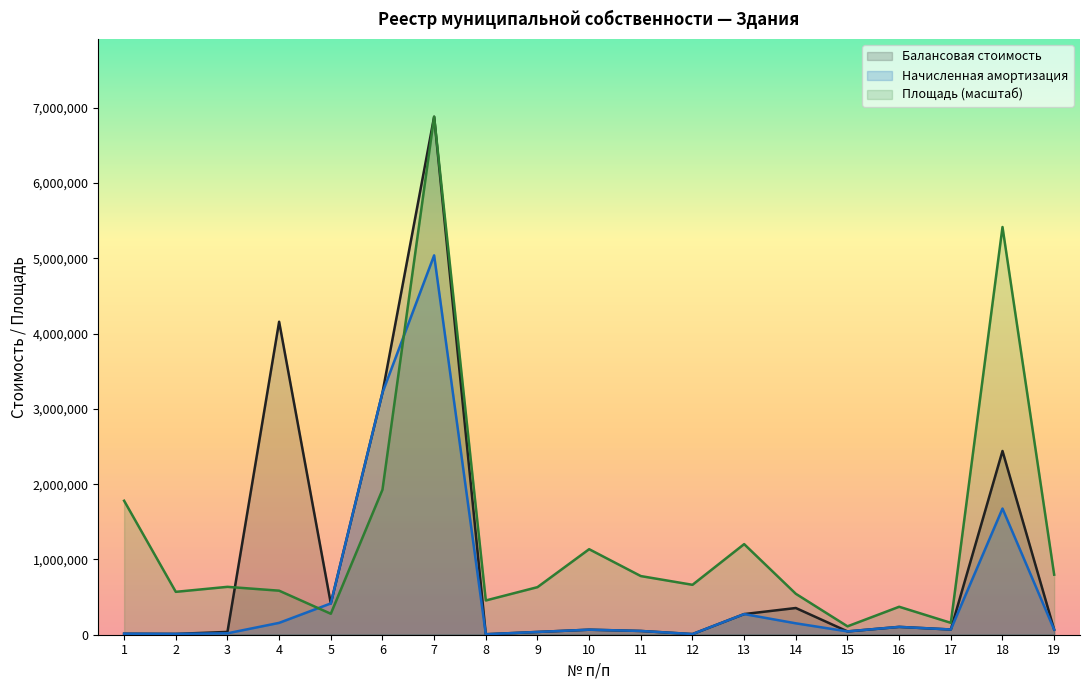

At which label does Площадь first exceed 635994?

1